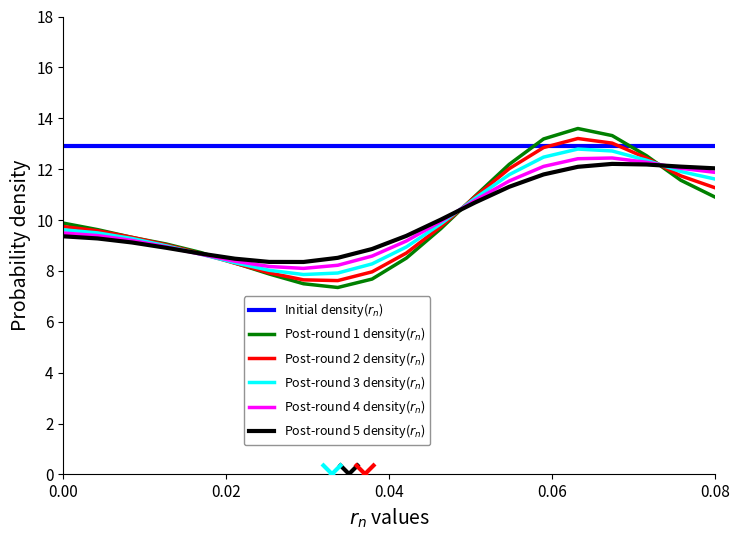

What is the maximum value shown in the chart?

13.6